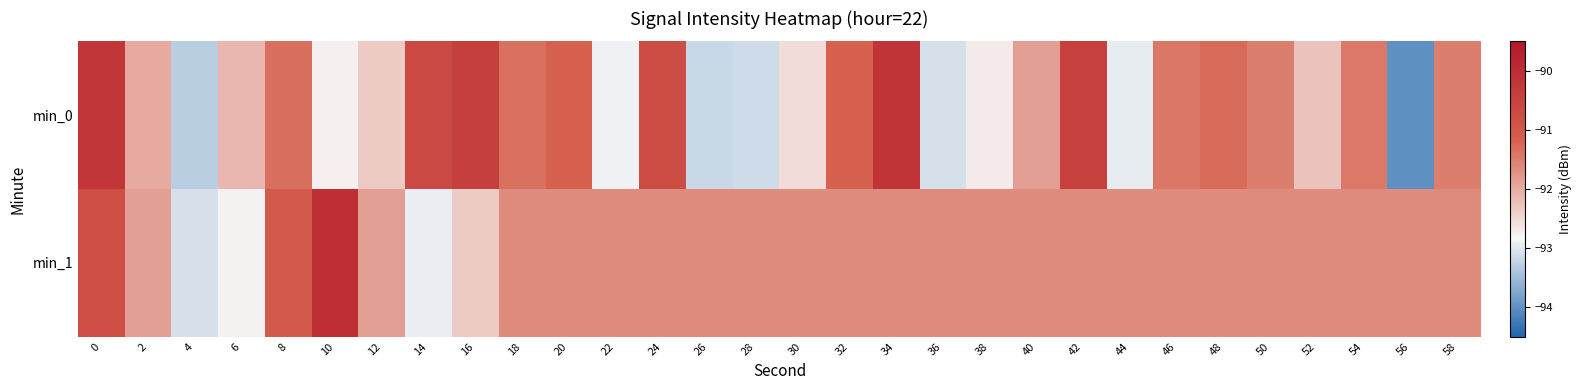

How many data points does each series have?

30